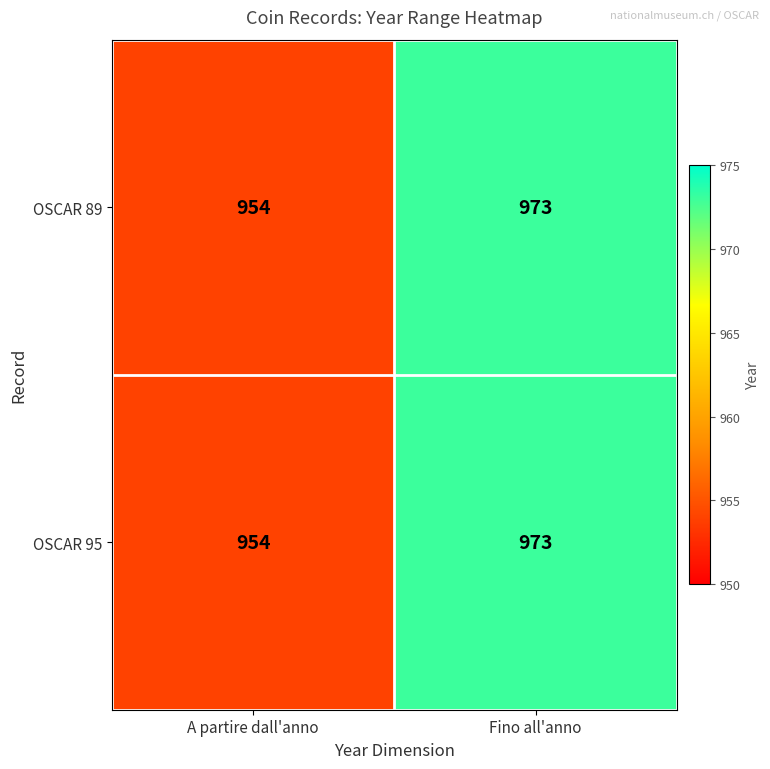

List the labels in order of OSCAR 89 value, largest first.

Fino all'anno, A partire dall'anno